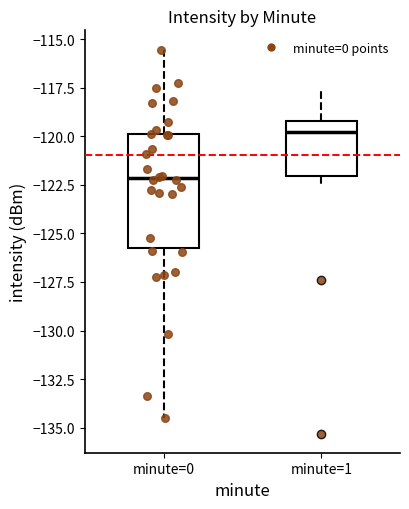

Where does the upper whisker of the box for minute=1 end on the y-axis? The values are not printed on the chart, so give them approximately, as read against the axis.

-117.5